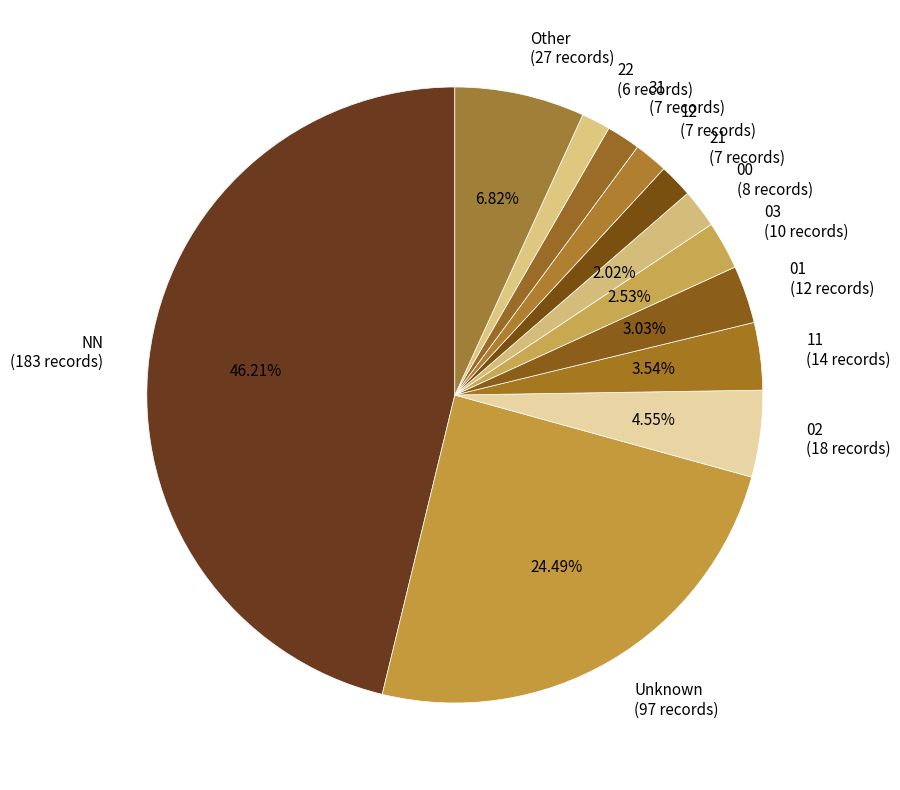

Is there a majority slice in this chart?

No